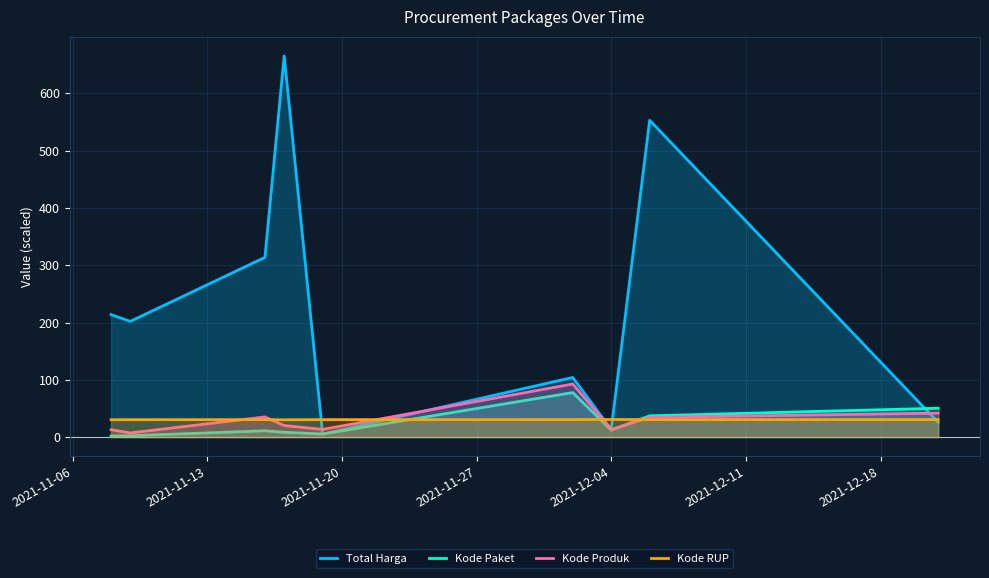

Which series has the largest total across all categories?

Total Harga